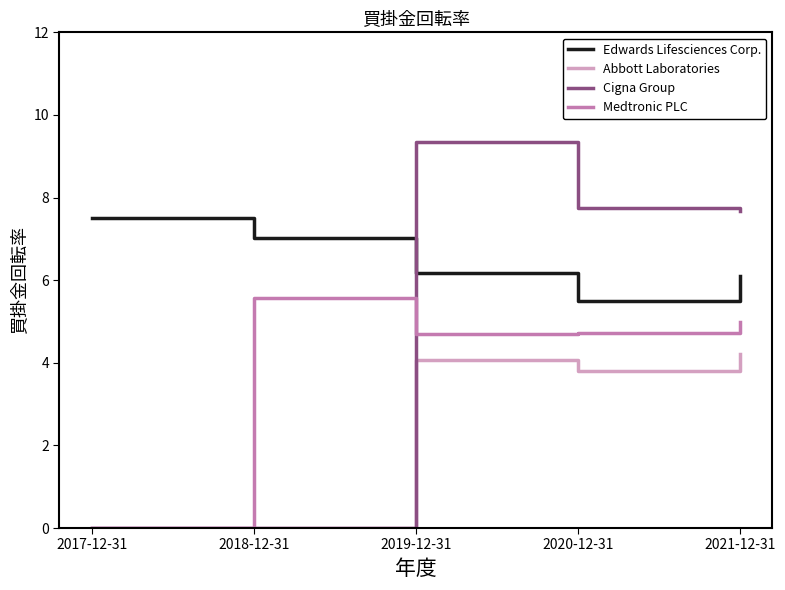

List the series in order of their peak value, lowest first.

Abbott Laboratories, Medtronic PLC, Edwards Lifesciences Corp., Cigna Group